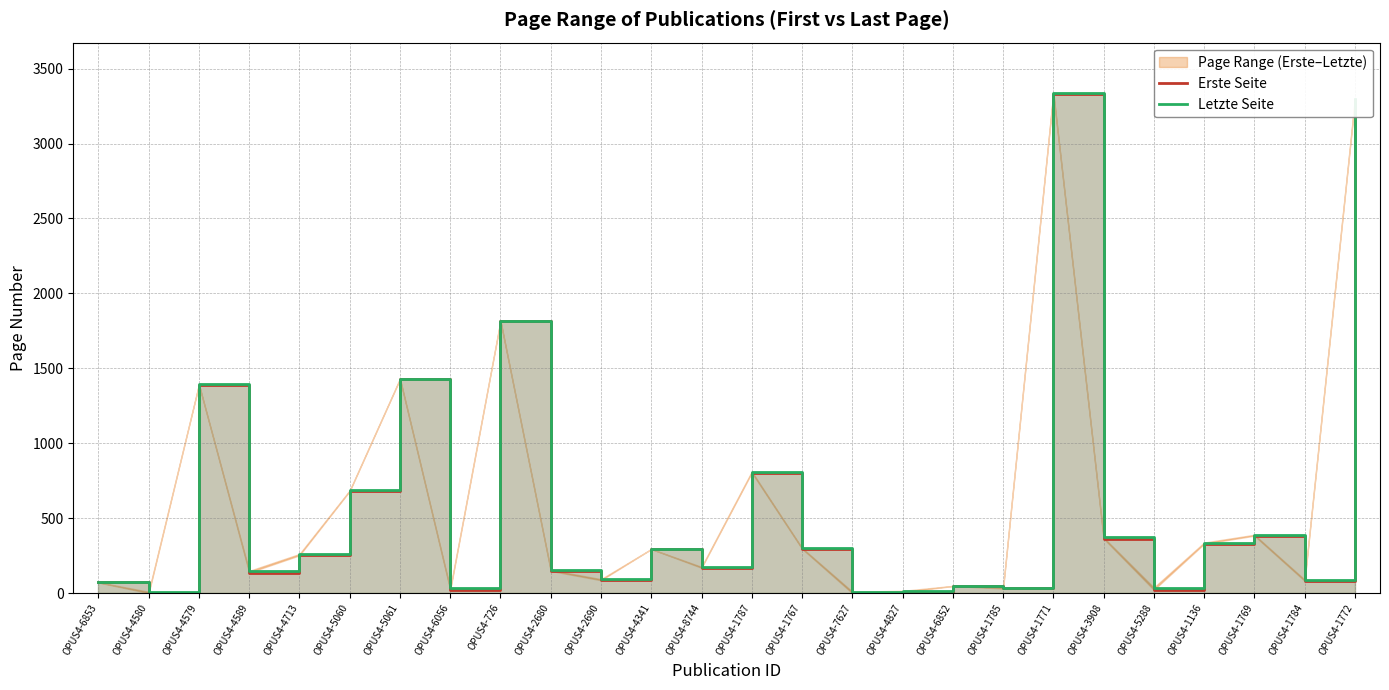

Does the chart have visible grid lines?

Yes